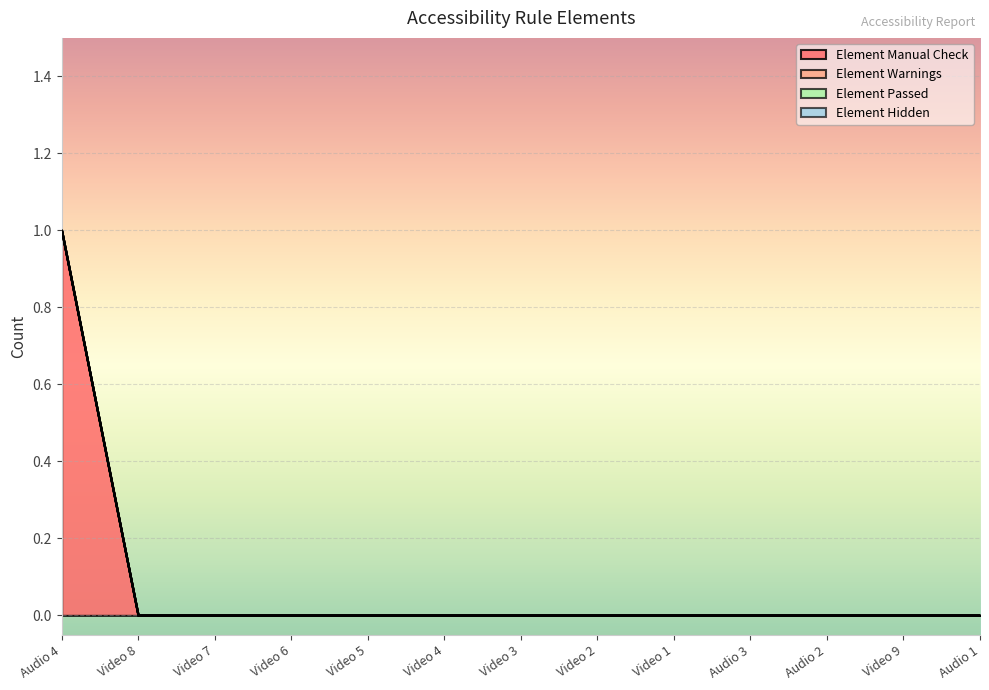

Which series has the largest total across all categories?

Element Manual Check